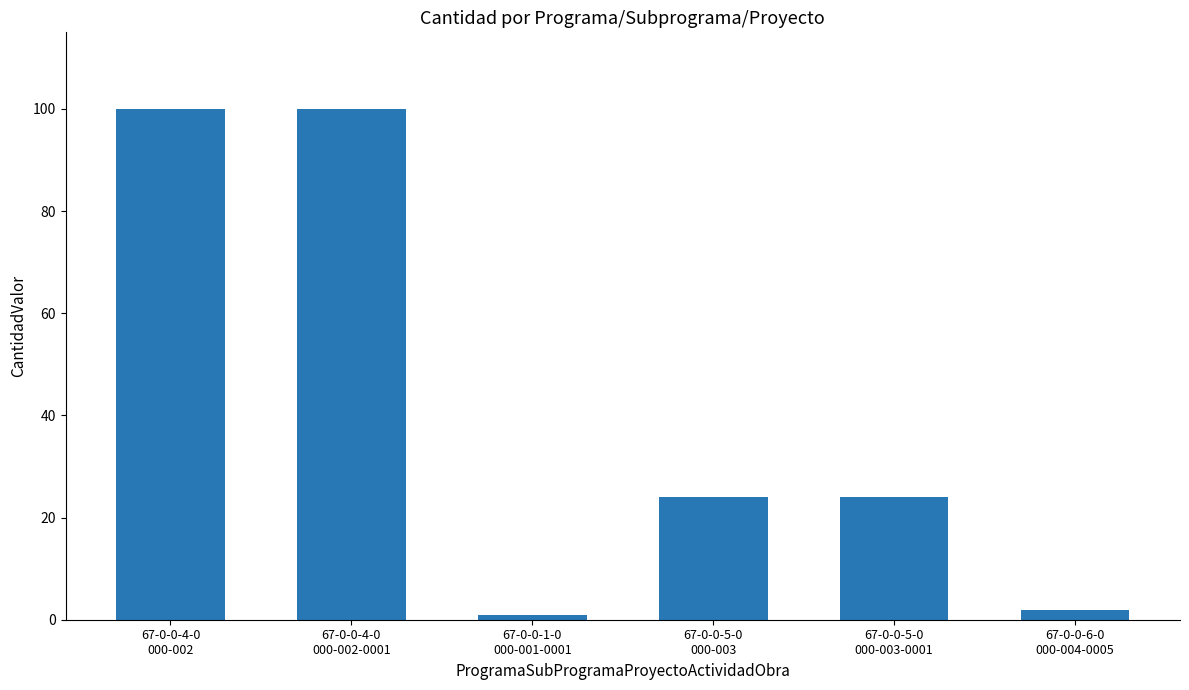

What is the change in value from 67-0-0-4-0
000-002-0001 to 67-0-0-6-0
000-004-0005?

-98